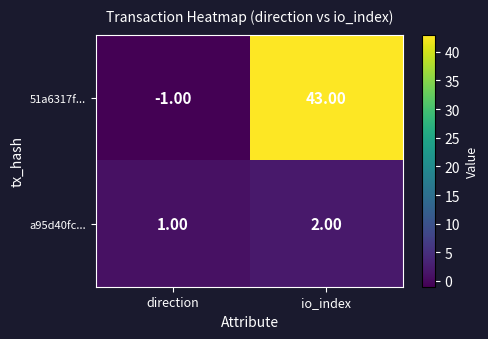

Which series has the largest total across all categories?

51a6317f...